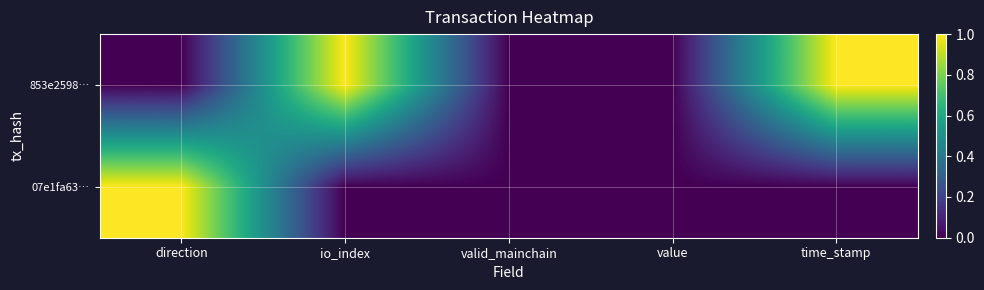

Reading left to right, list all the values displayed in this chart.

853e2598…: direction=0.0	io_index=1.0	valid_mainchain=0.0	value=0.0	time_stamp=1.0
07e1fa63…: direction=1.0	io_index=0.0	valid_mainchain=0.0	value=0.0	time_stamp=0.0